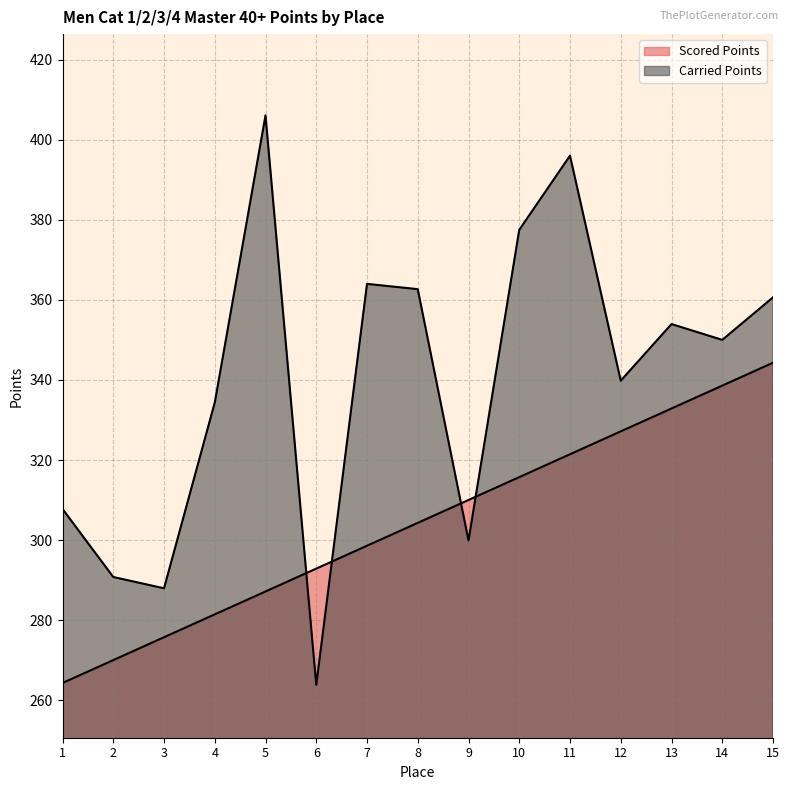

How many intersections are there between Scored Points and Carried Points?

4